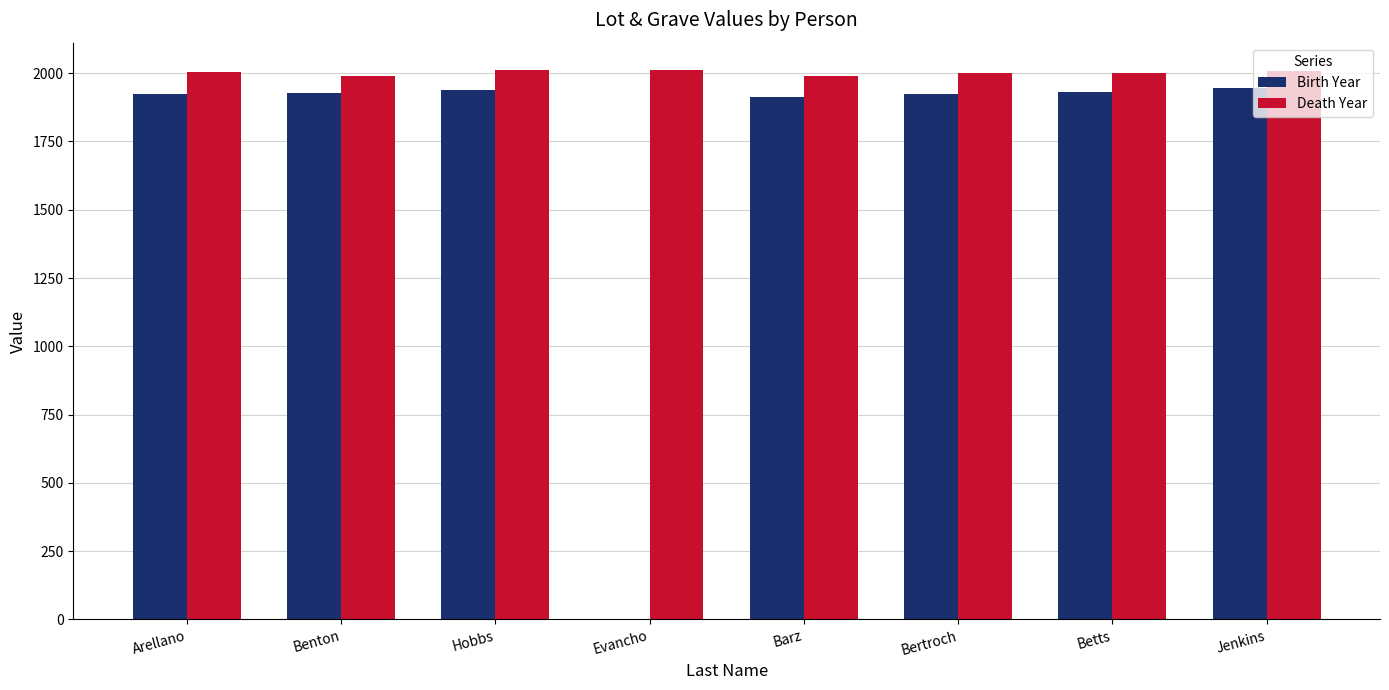

What value does the Birth Year series have at Betts, to the nearest 100?

1900